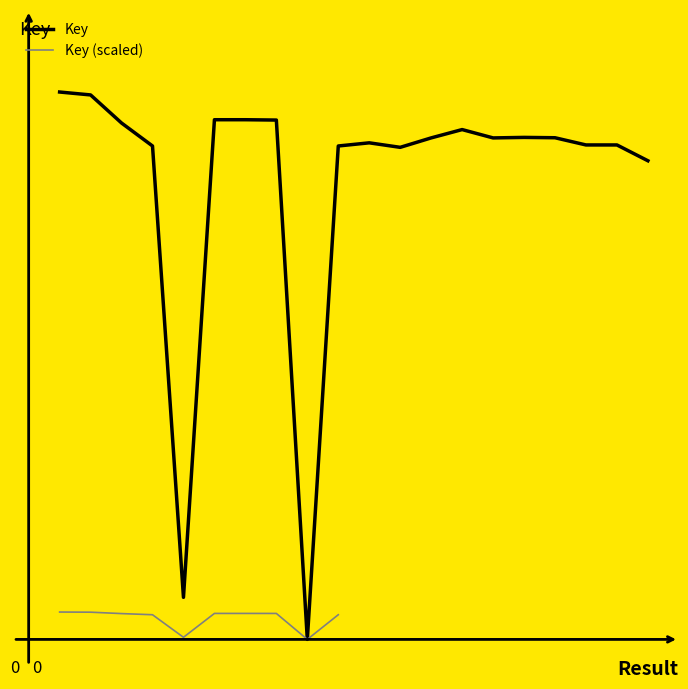

At which label is the value closest to 106326224?

20